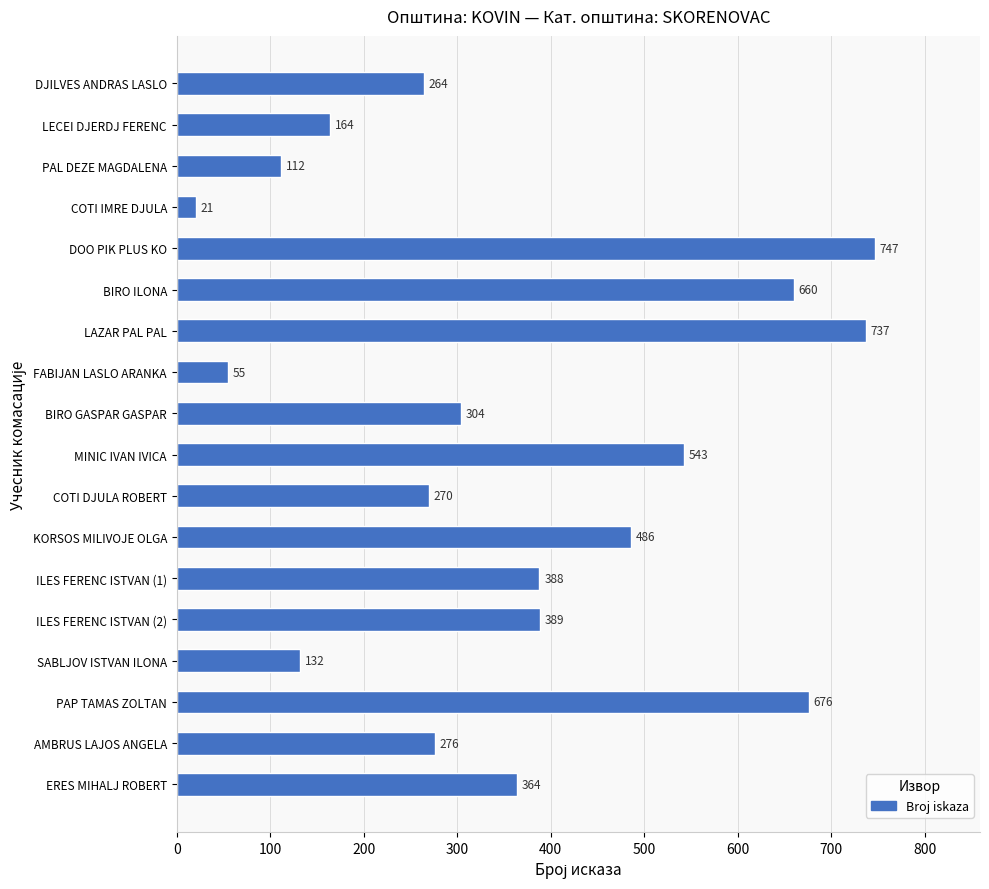

Are the bars grouped side by side (vs. stacked)?

No